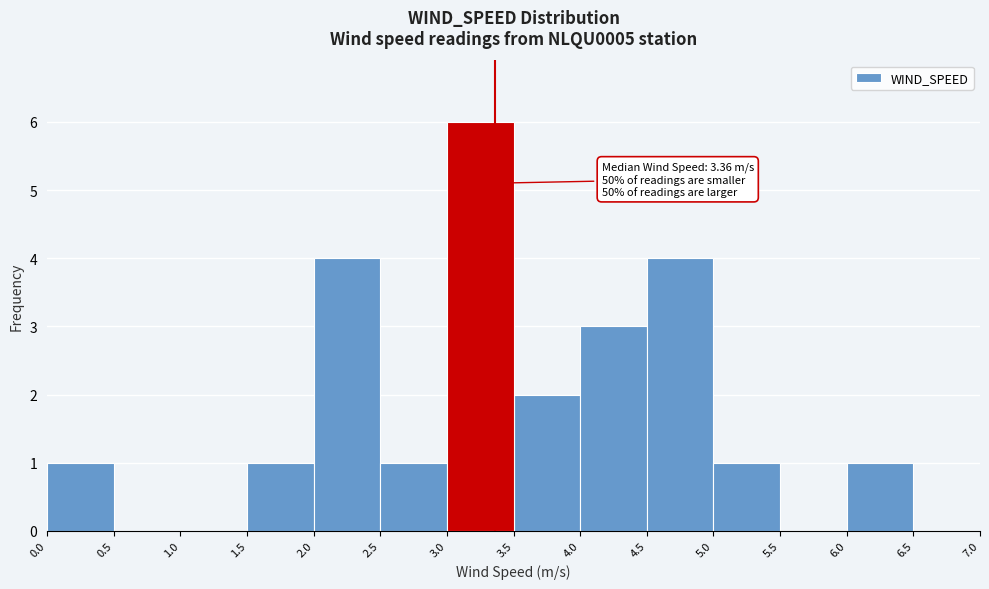

Which range on the x-axis has the tallest bar?

3.0 to 3.5